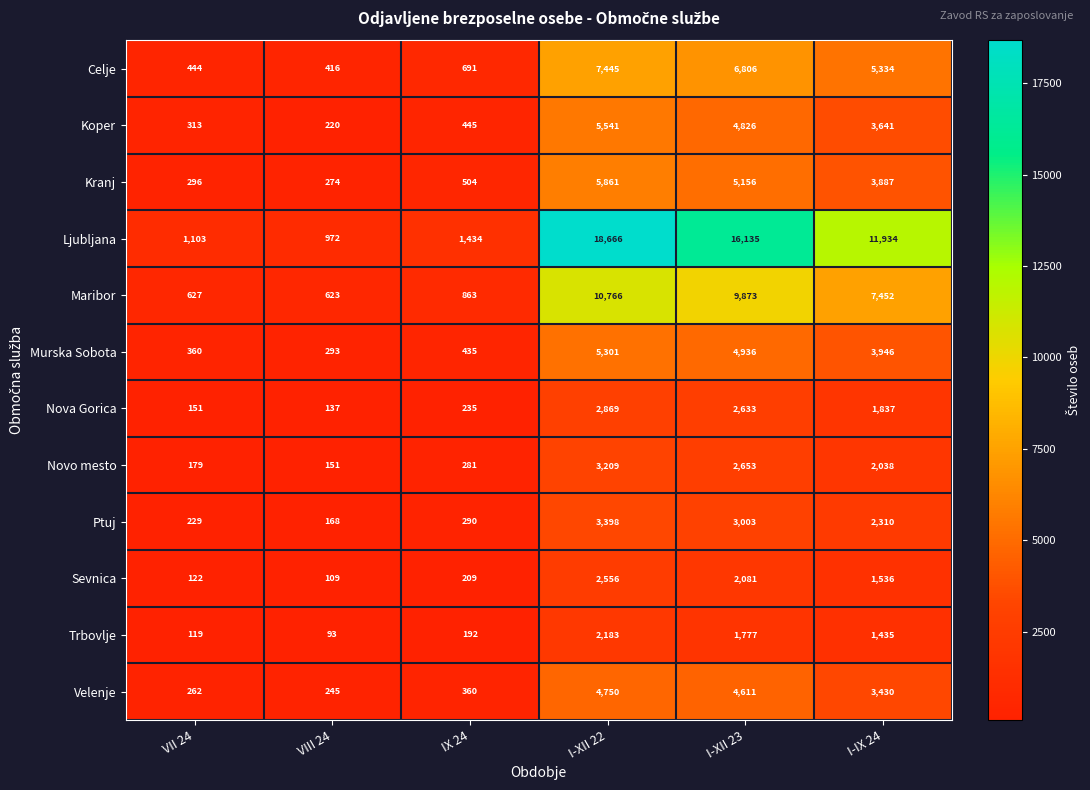

Read the Trbovlje value at VIII 24.

93